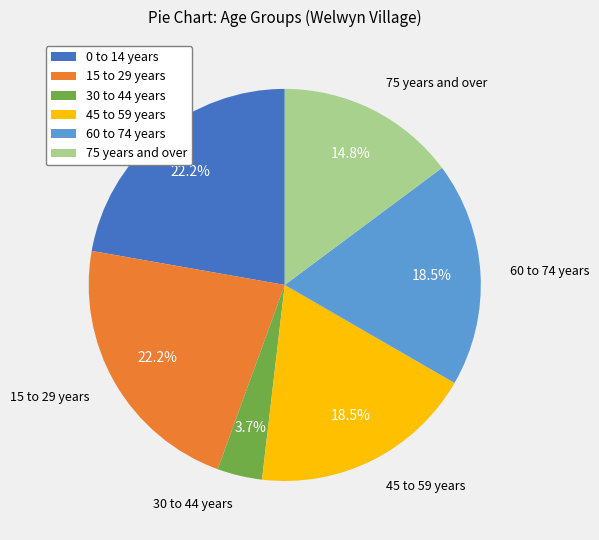

Combined, do 45 to 59 years and 30 to 44 years account for over 50%?

No